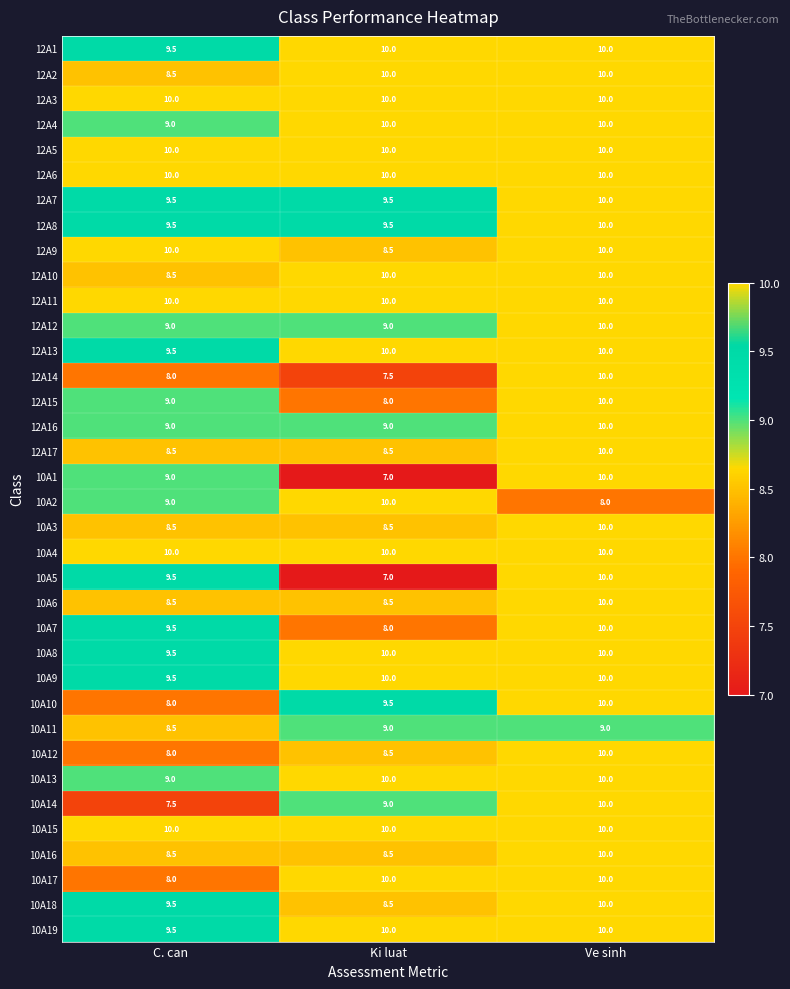

What is the spread (max minus min) of values at Ve sinh?

2.0